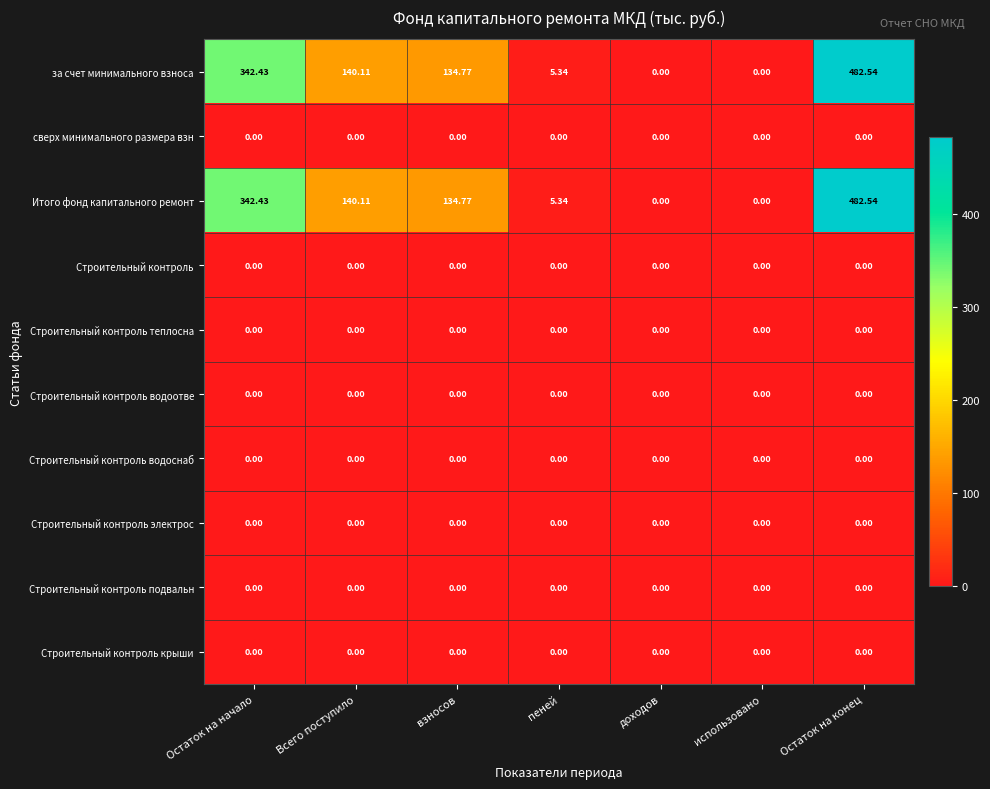

What is the total value across all series at Остаток на начало?

684.9